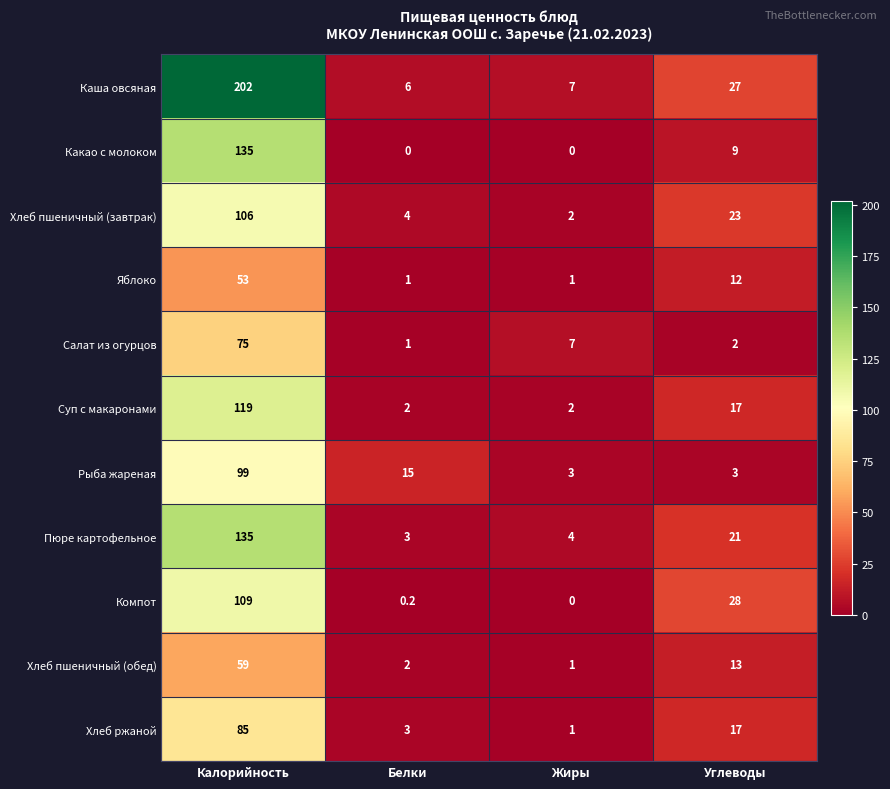

Where is Хлеб пшеничный (обед) nearest to the value 30?

Углеводы